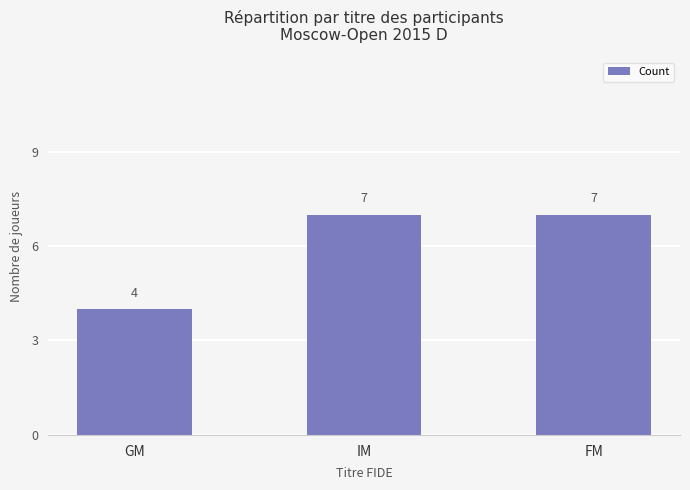

Which category has the lowest value across all series?

GM